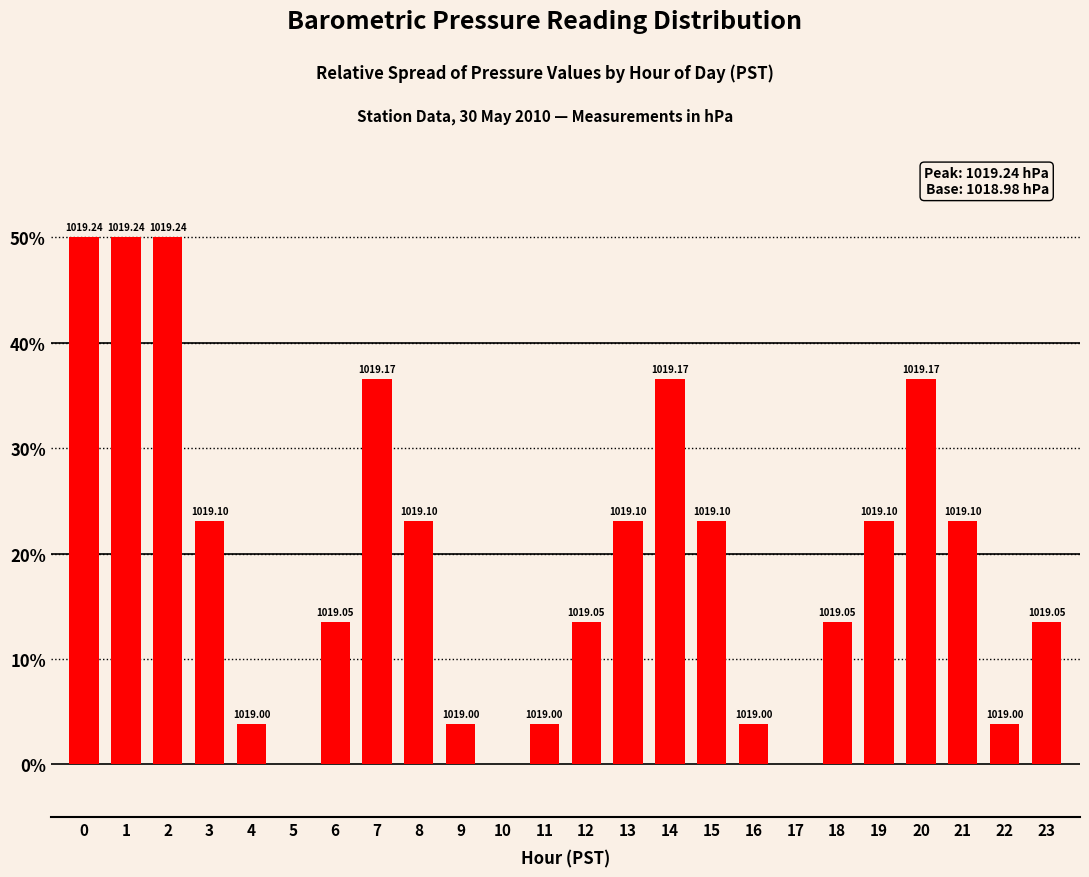

Are the bars horizontal?

No